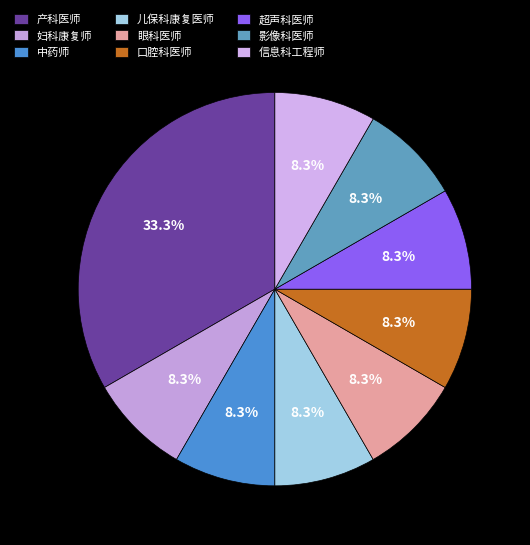

What percentage is the 眼科医师 slice, to the nearest percent?

8%